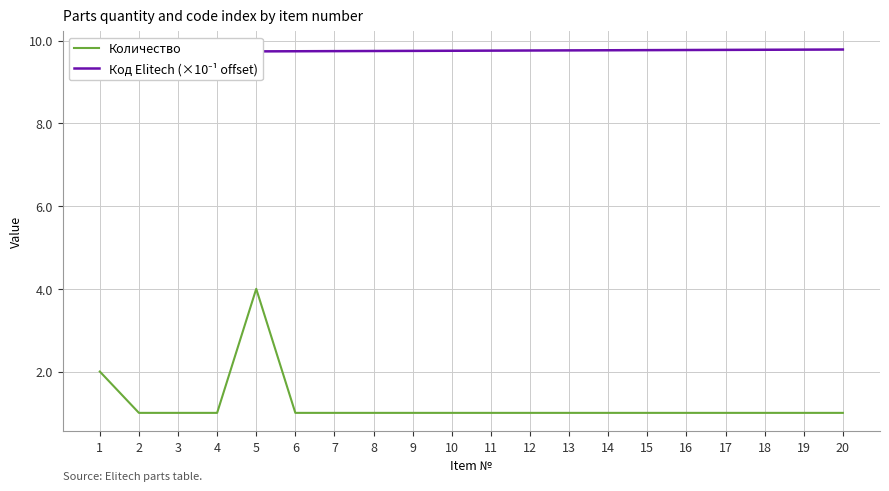

True or false: Код Elitech (×10⁻¹ offset) and Количество cross at least once.

False